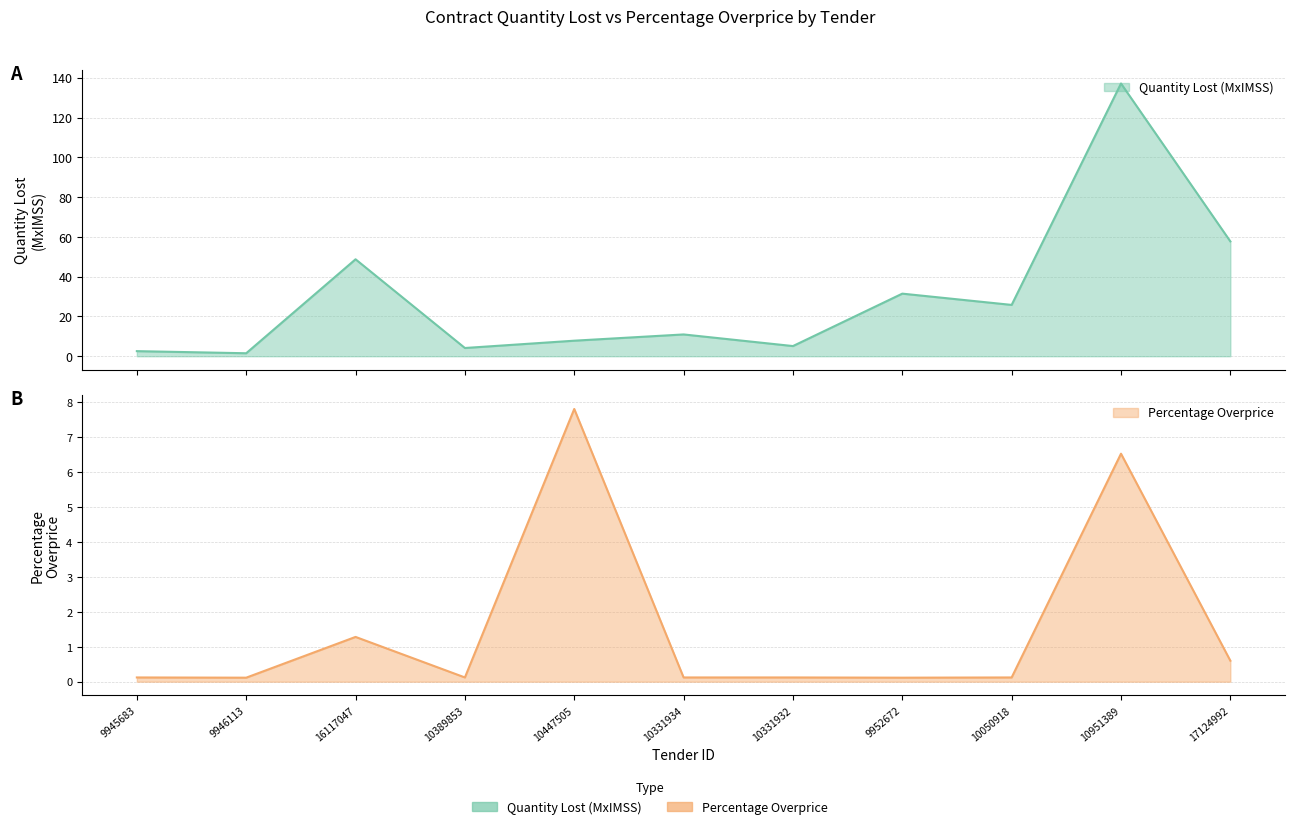

Rank the categories by Percentage Overprice value from lowest to highest.

9952672, 9946113, 10389853, 9945683, 10331932, 10331934, 10050918, 17124992, 16117047, 10951389, 10447505